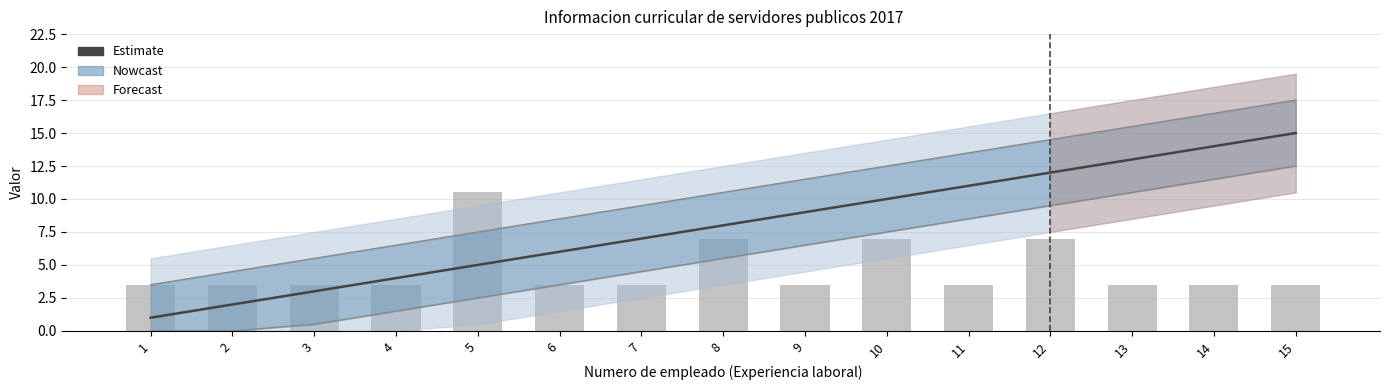

At how many categories does at least one series exceed 3?

15